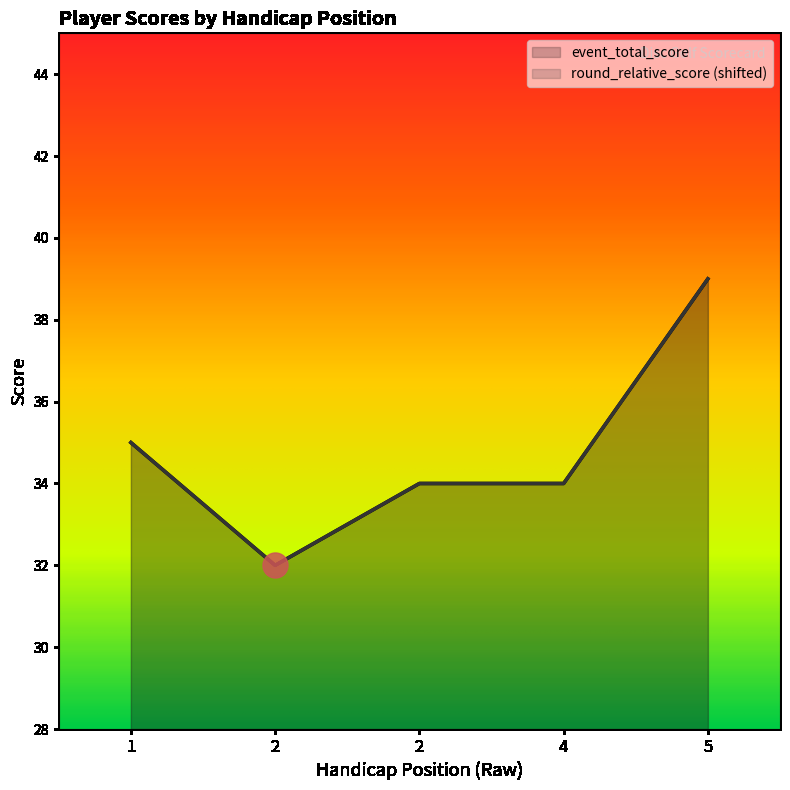

What is the sum of the event_total_score values at 4 and 5?

73